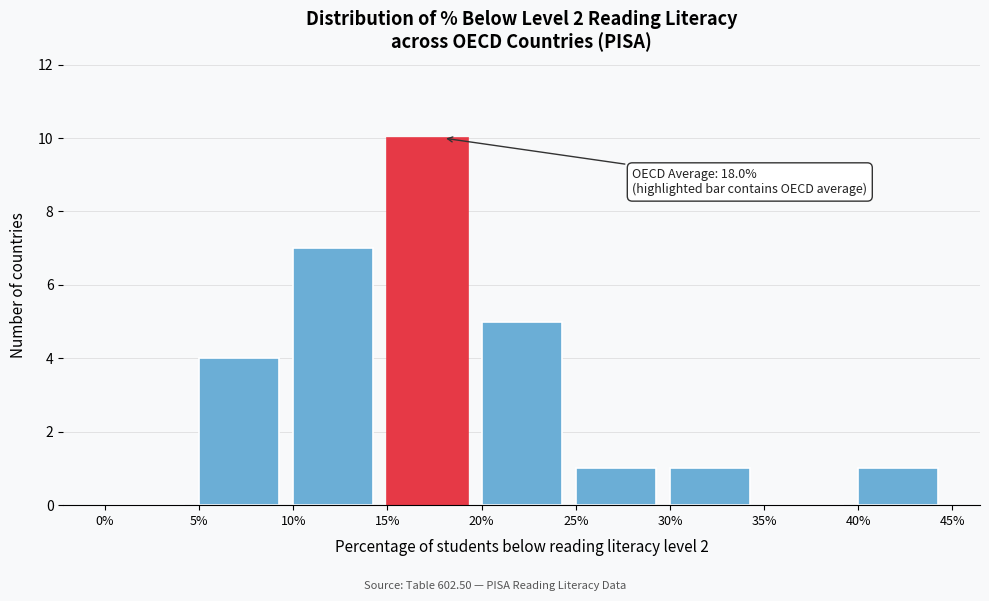

Which range on the x-axis has the tallest bar?

15% to 20%